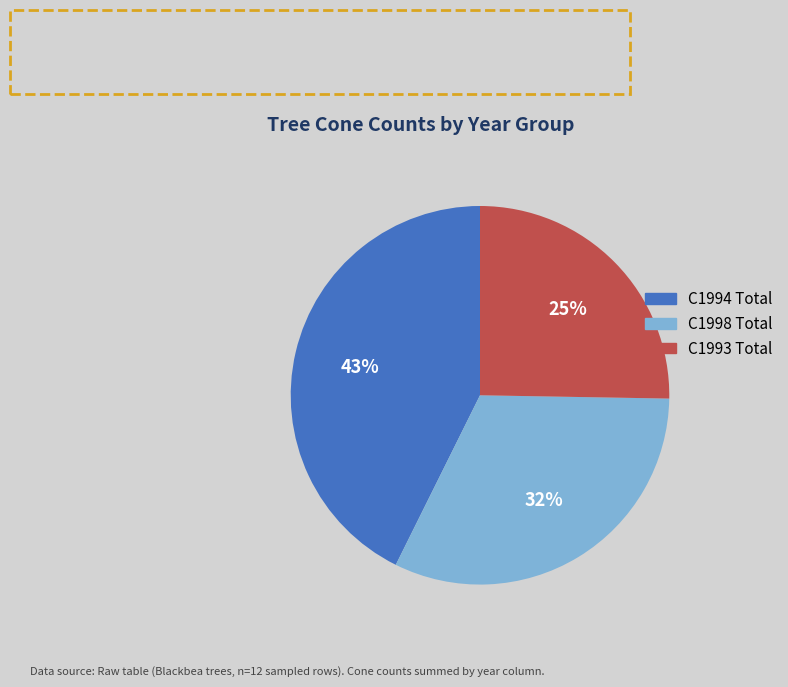

Is there a majority slice in this chart?

No